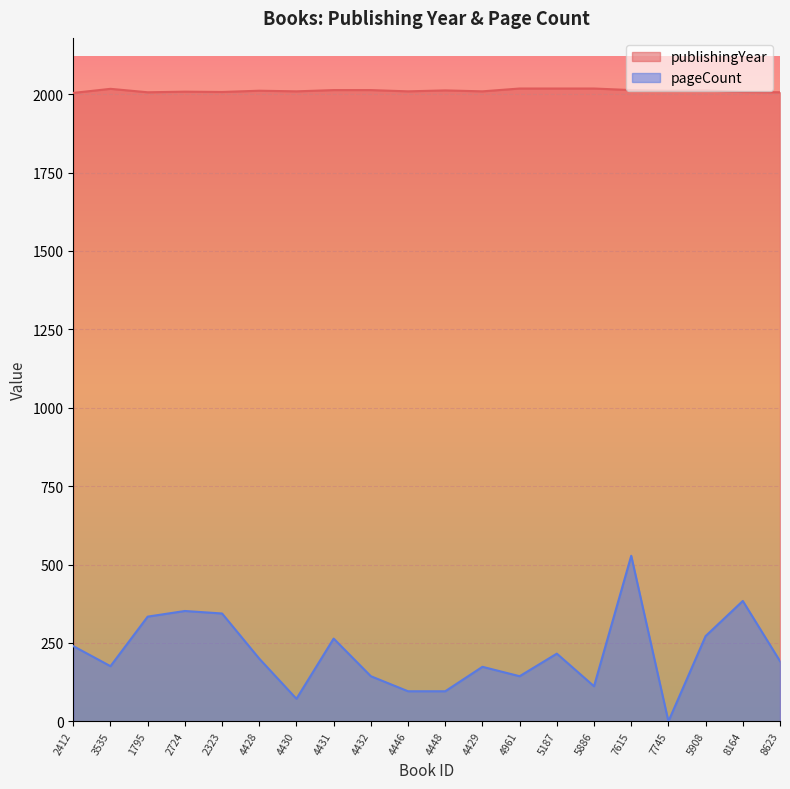

At how many categories does at least one series exceed 693?

20